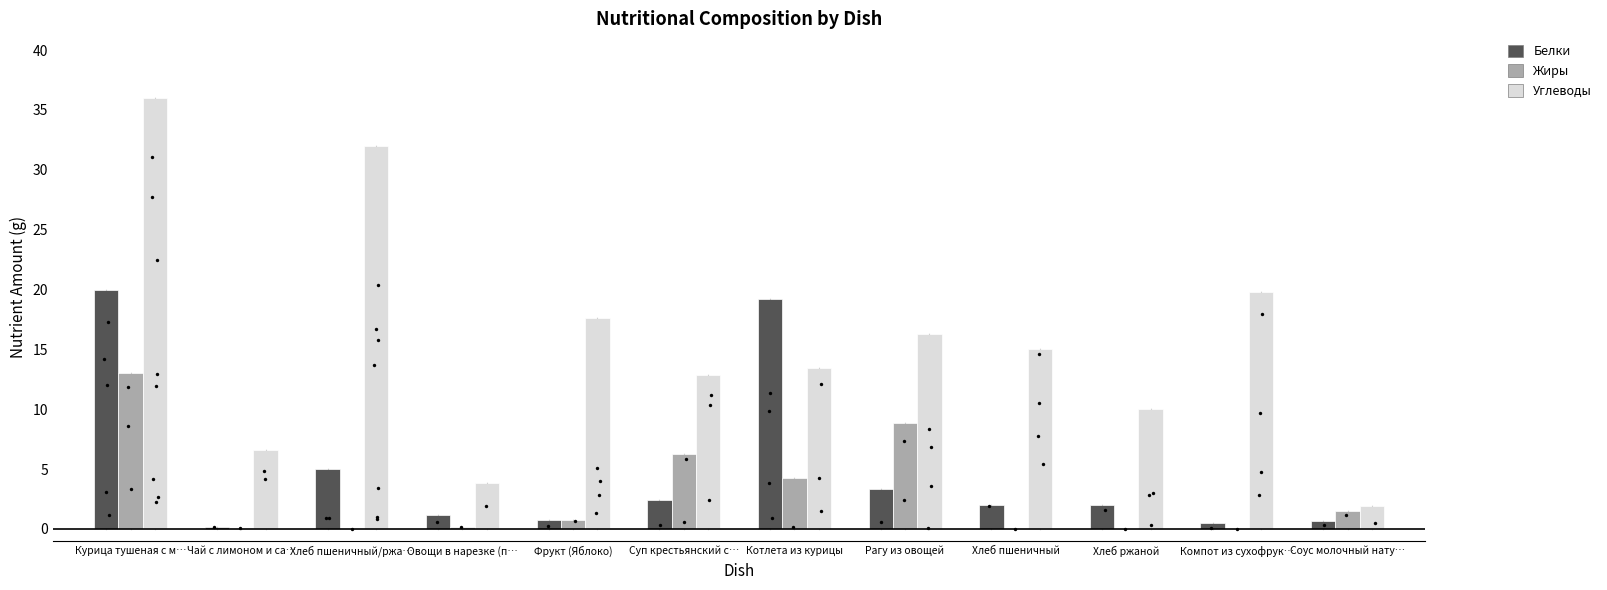

Which series reaches the minimum Y coordinate?

Жиры